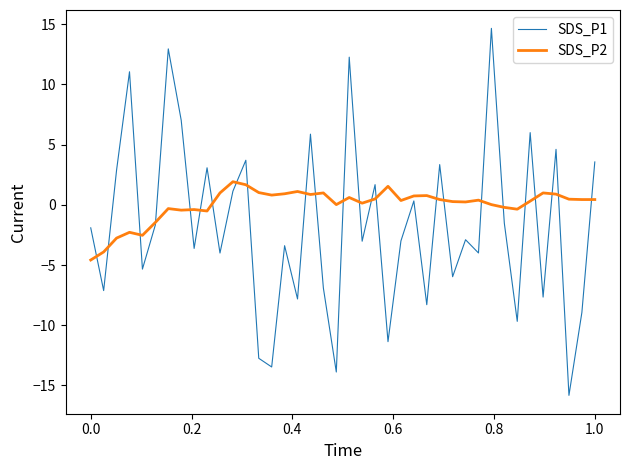

Which series has the widest spread of values?

SDS_P1